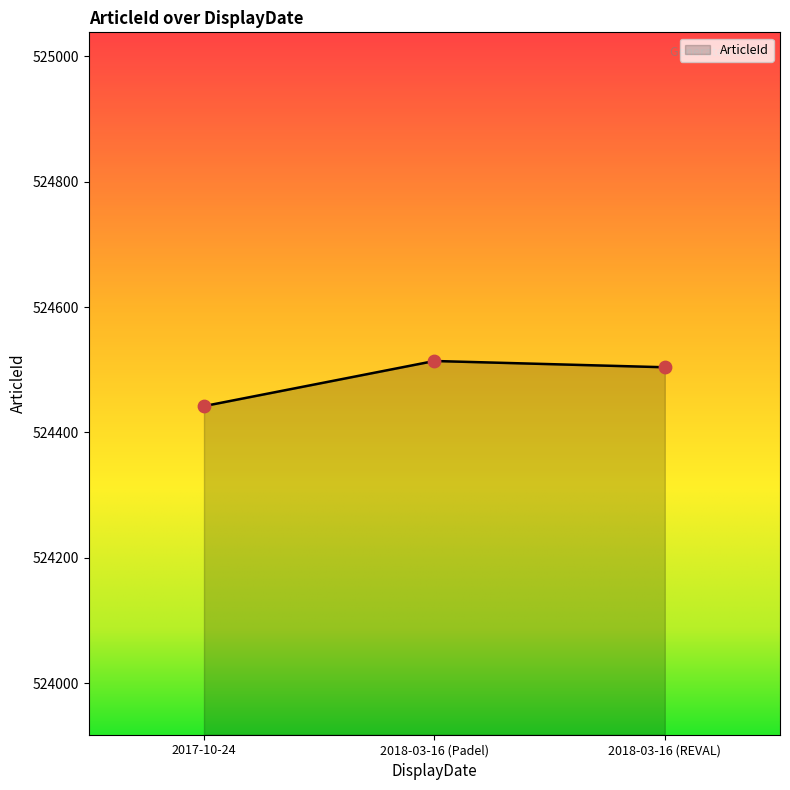

What is the ratio of the value at 2017-10-24 to the value at 2018-03-16 (REVAL)?

1.0